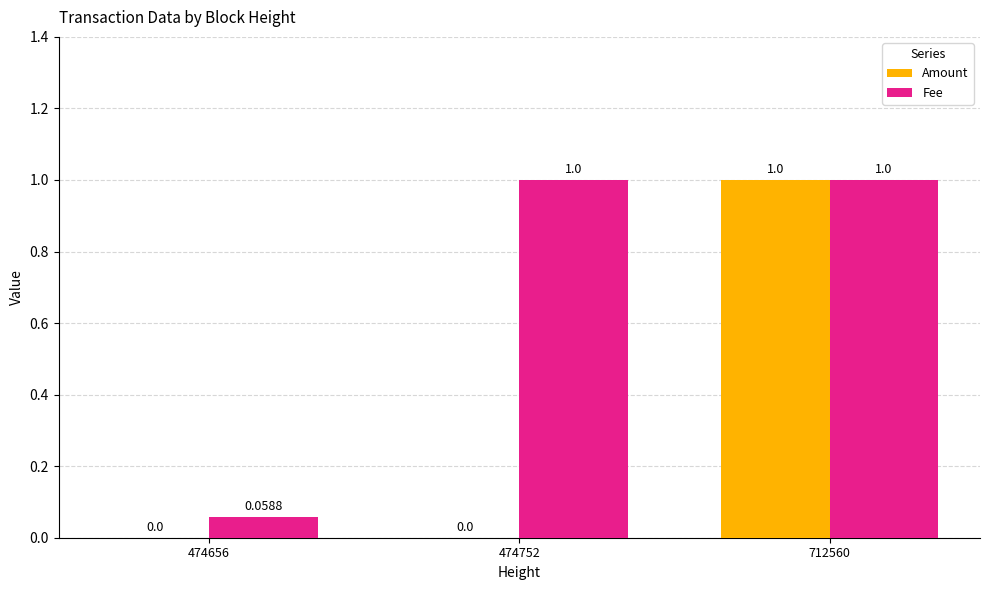

What is the average value of the Fee series?

0.7